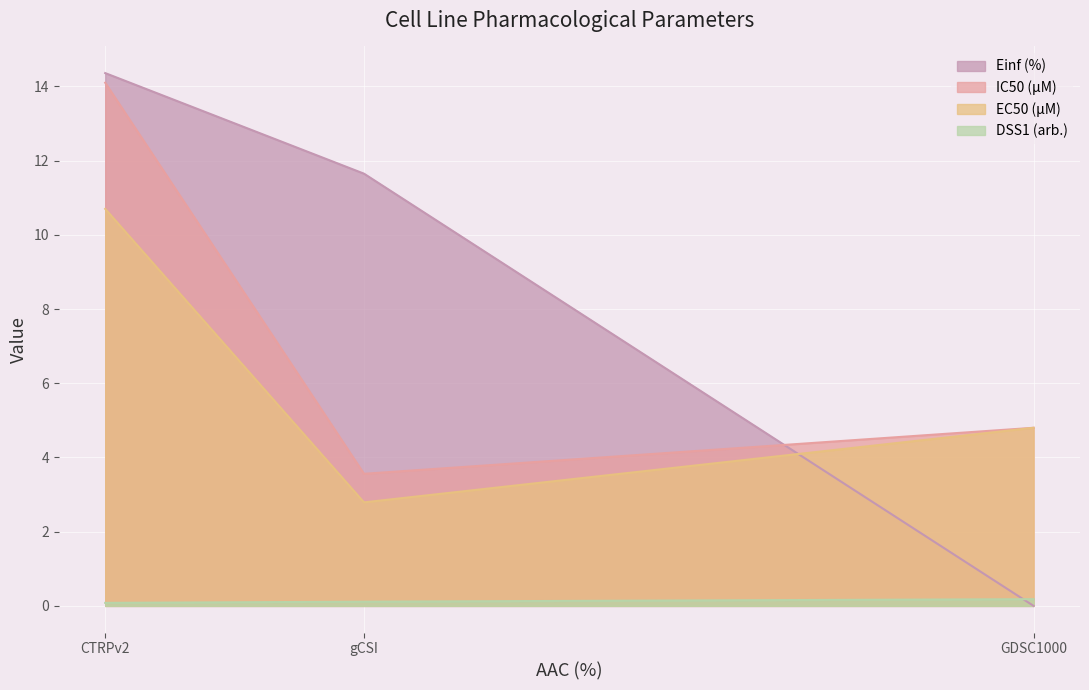

Rank the series by their maximum value, from highest to lowest.

Einf (%), IC50 (µM), EC50 (µM), DSS1 (arb.)